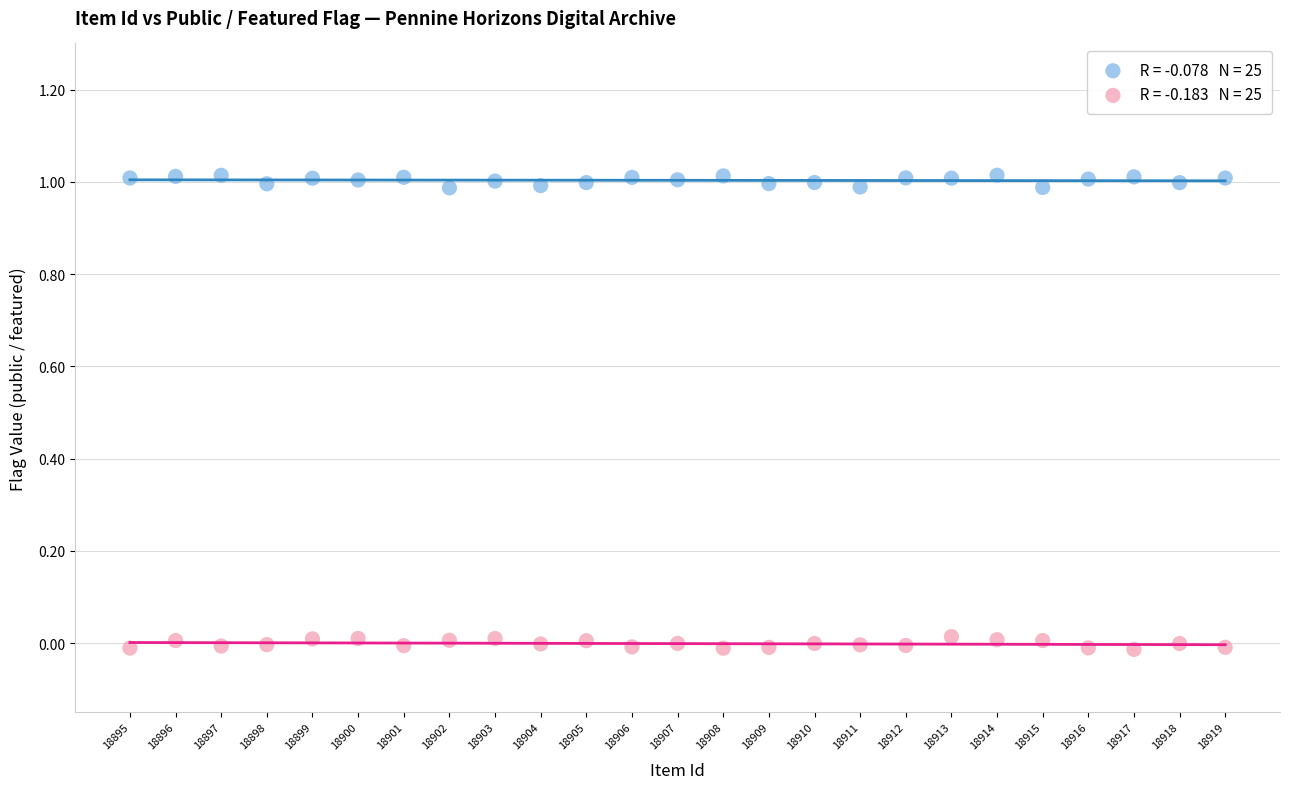

Across all data points, what is the range of Y values (max minus min)?

1.0